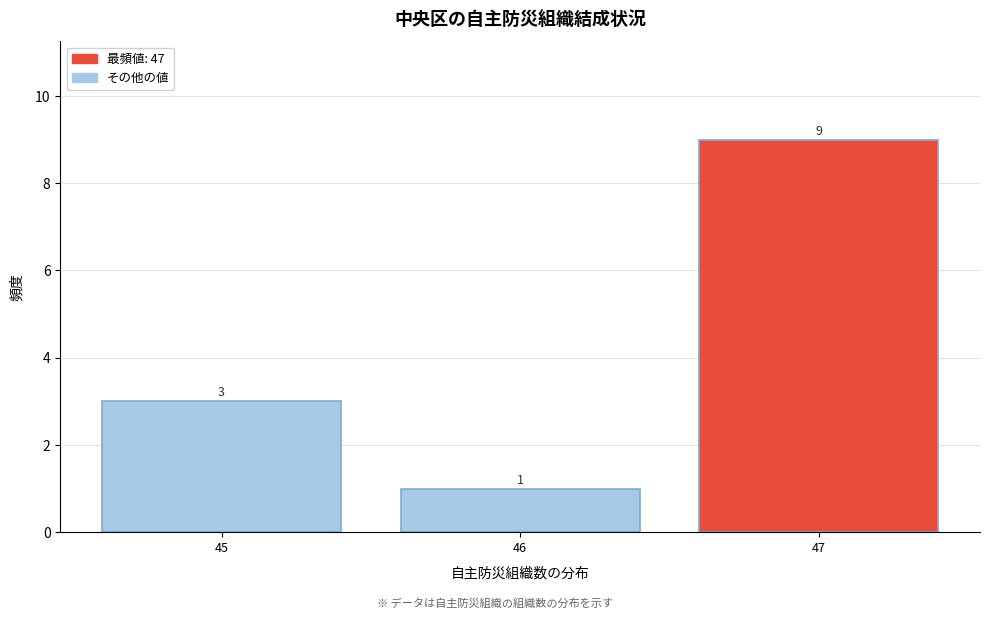

Reading left to right, transcribe this chart: for each bar, give the range it covers on the x-axis and its height.

44.5 to 45.5: 3
45.5 to 46.5: 1
46.5 to 47.5: 9